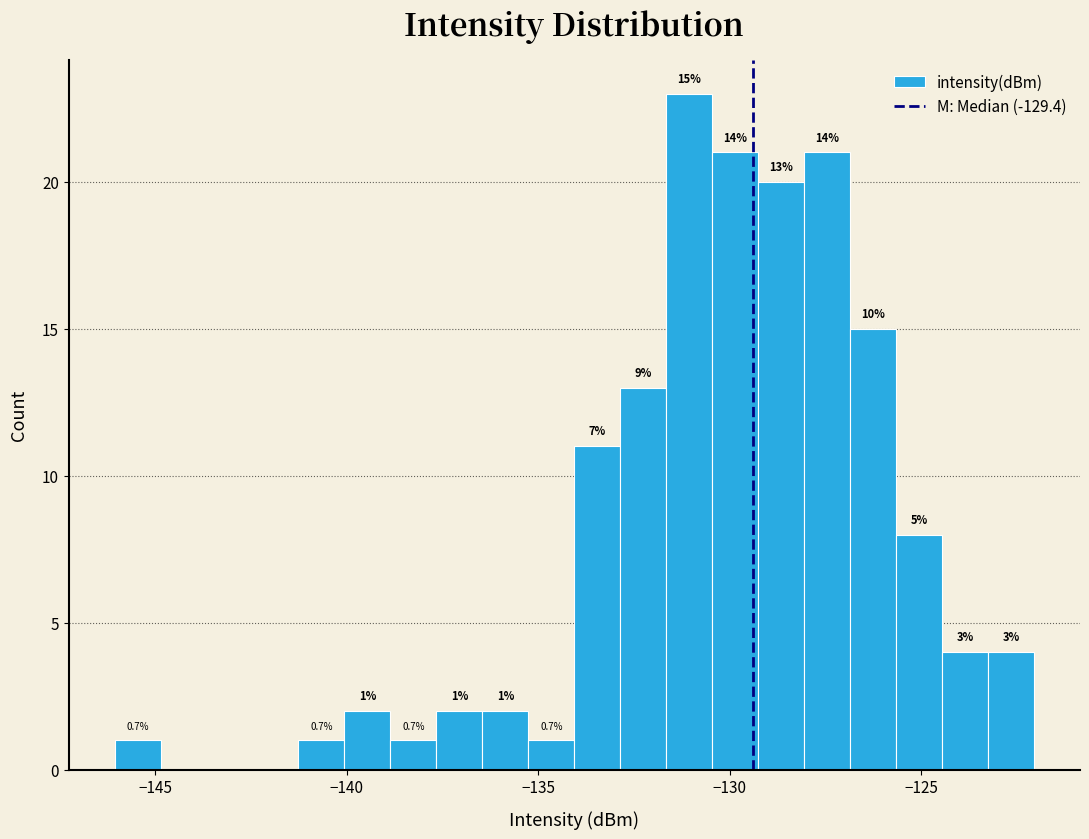

Around what value on the x-axis is the tallest bar? Give the approximate position of its centre, as read against the axis.

-131.0